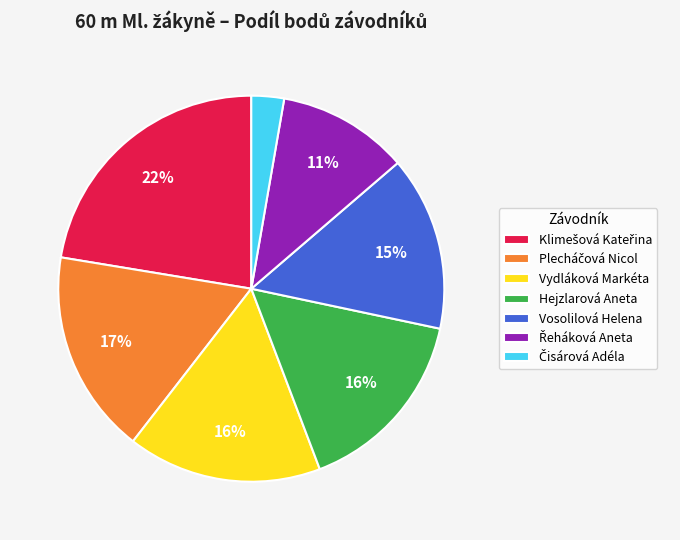

Does Vydláková Markéta represent more than half of the total?

No